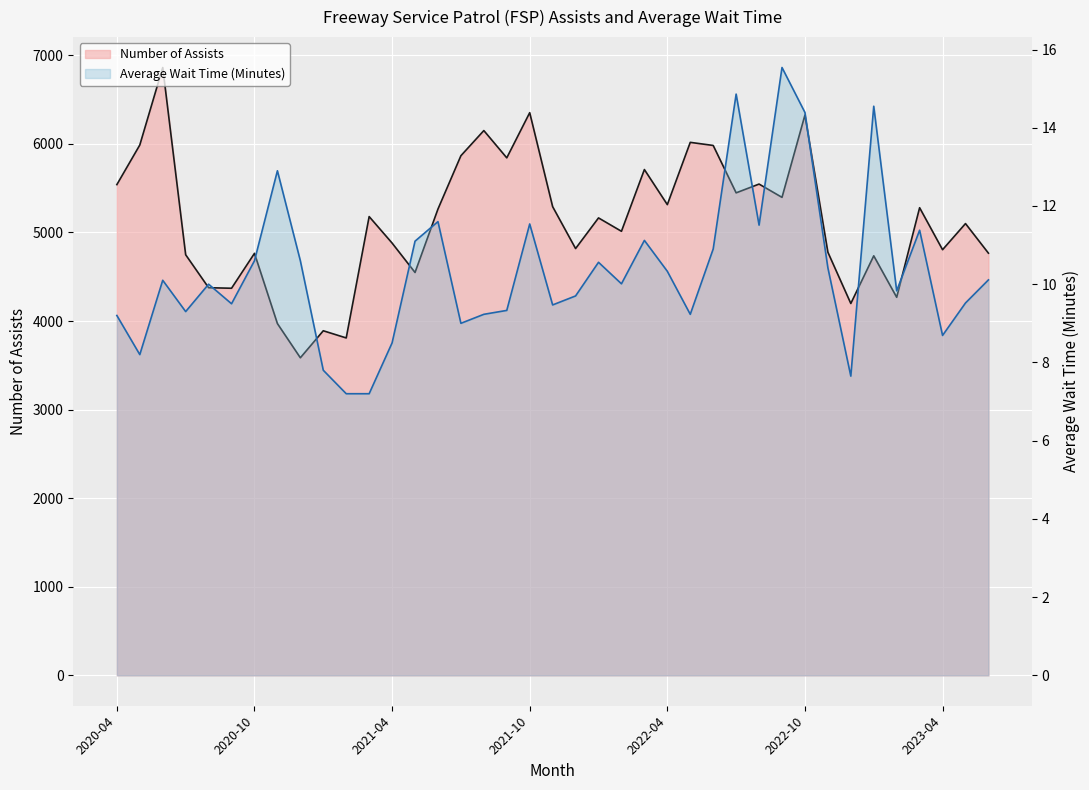

True or false: Average Wait Time (Minutes) and Number of Assists intersect in this chart.

False